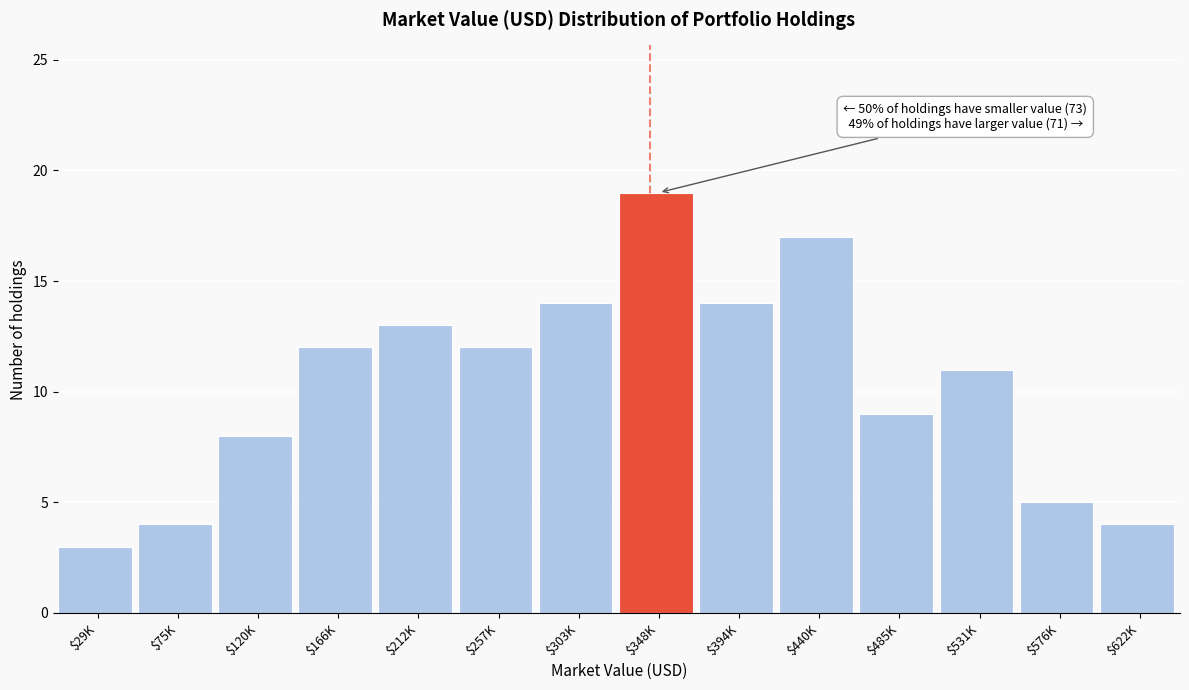

Reading left to right, extract all data points from this chart.

3	4	8	12	13	12	14	19	14	17	9	11	5	4